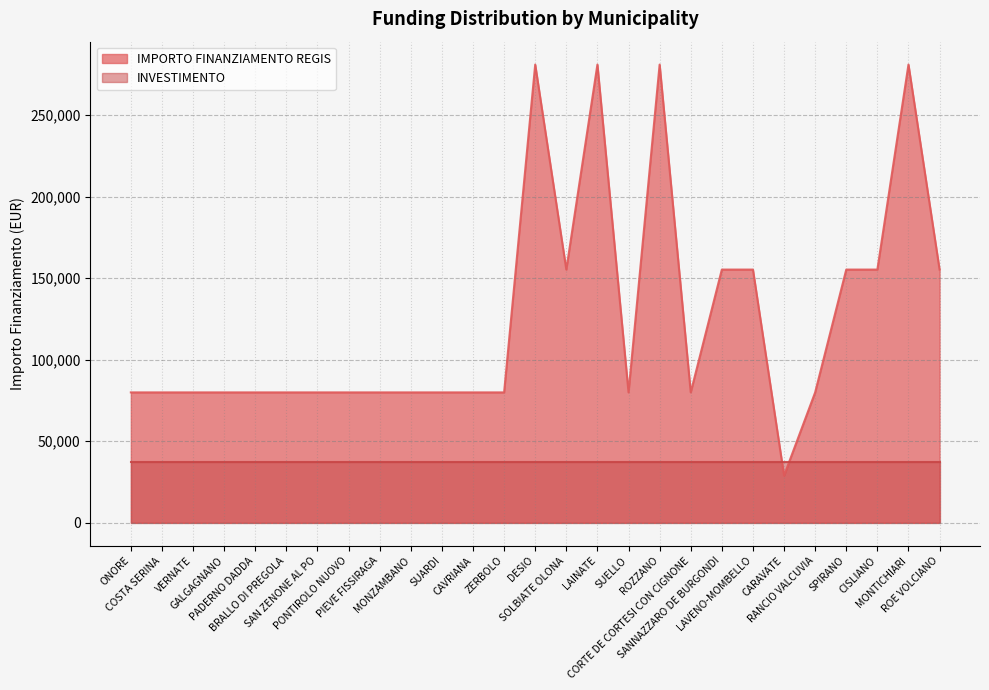

What position from the left is LAVENO-MOMBELLO?

21